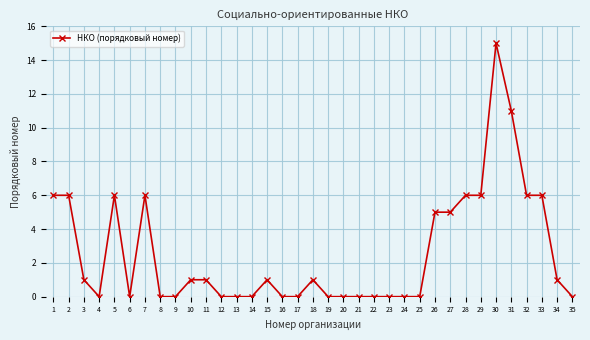

Reading right to left, transcribe all the data shown in this chart.

35=0	34=1	33=6	32=6	31=11	30=15	29=6	28=6	27=5	26=5	25=0	24=0	23=0	22=0	21=0	20=0	19=0	18=1	17=0	16=0	15=1	14=0	13=0	12=0	11=1	10=1	9=0	8=0	7=6	6=0	5=6	4=0	3=1	2=6	1=6